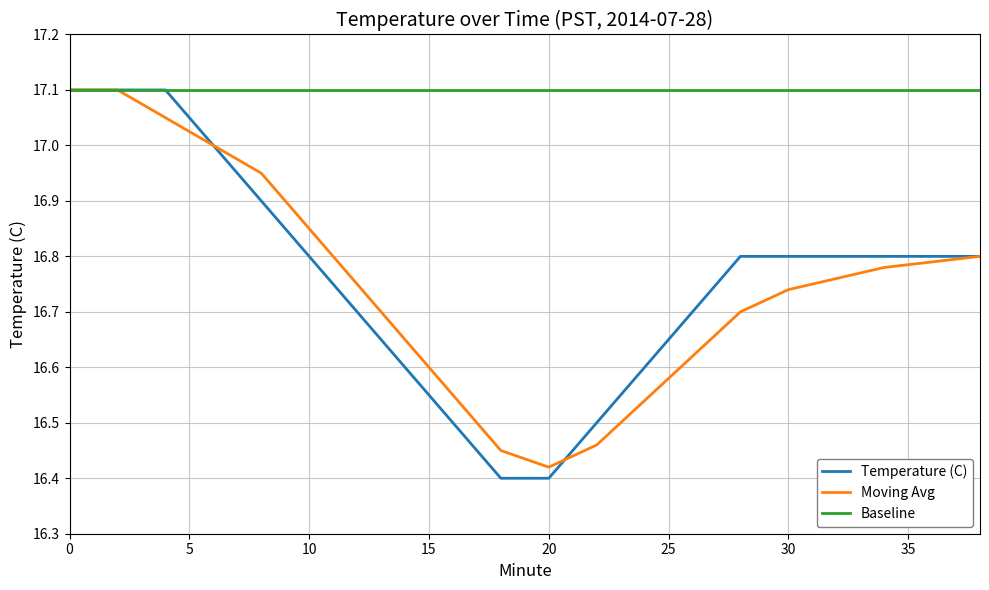

Which series has the widest spread of values?

Temperature (C)